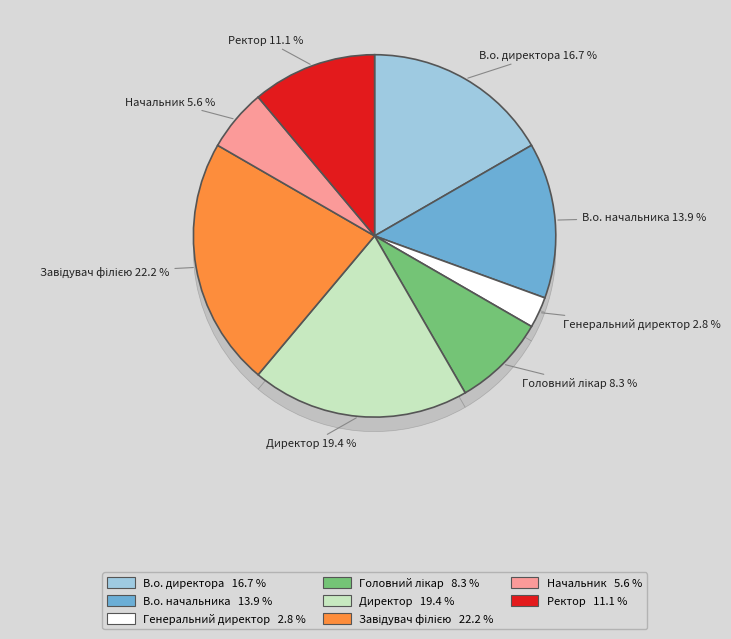

Is Завідувач філією the majority of the pie?

No